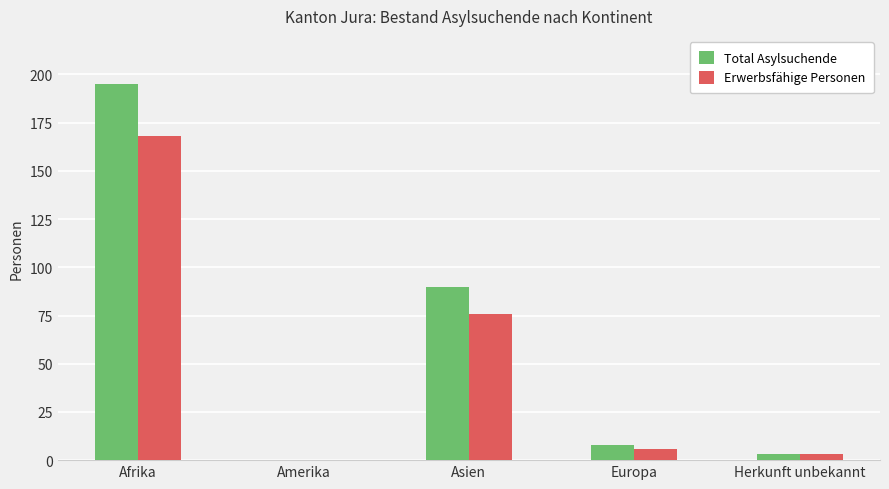

Between Asien and Herkunft unbekannt, which series saw the biggest shift?

Total Asylsuchende